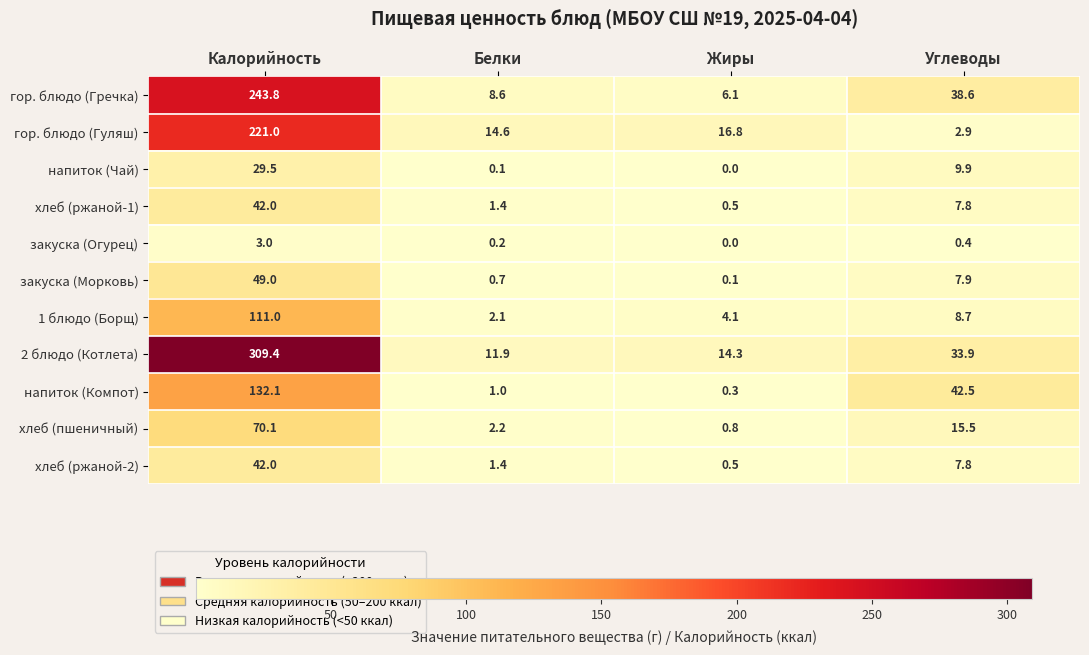

What is the difference between the закуска (Морковь) values at Жиры and Углеводы?

7.8